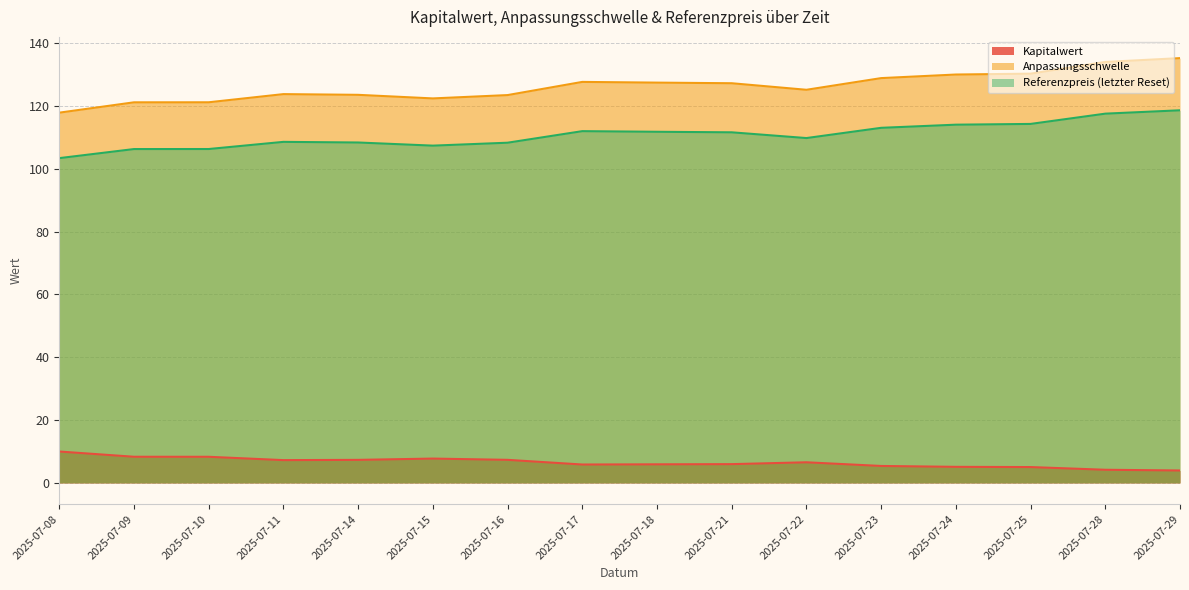

What are all the series names shown in the legend?

Kapitalwert, Anpassungsschwelle, Referenzpreis (letzter Reset)